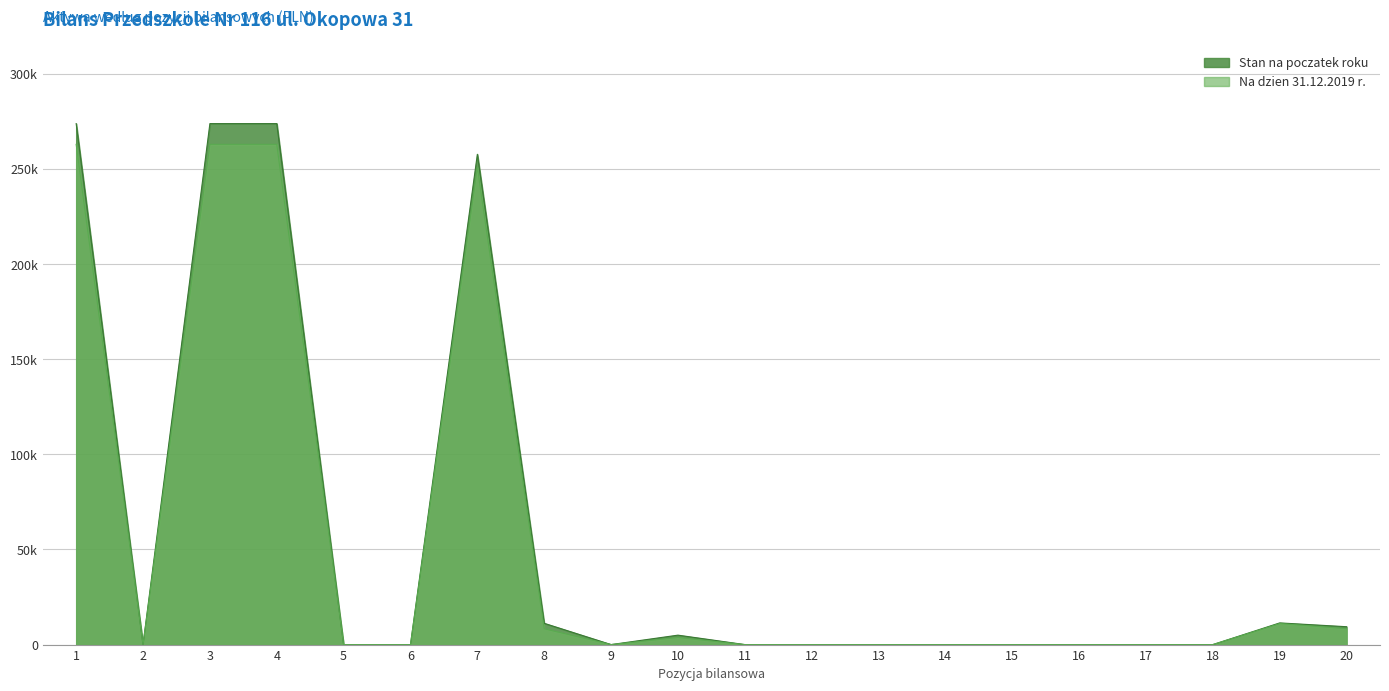

Which series has the largest range (max minus min)?

Stan na poczatek roku